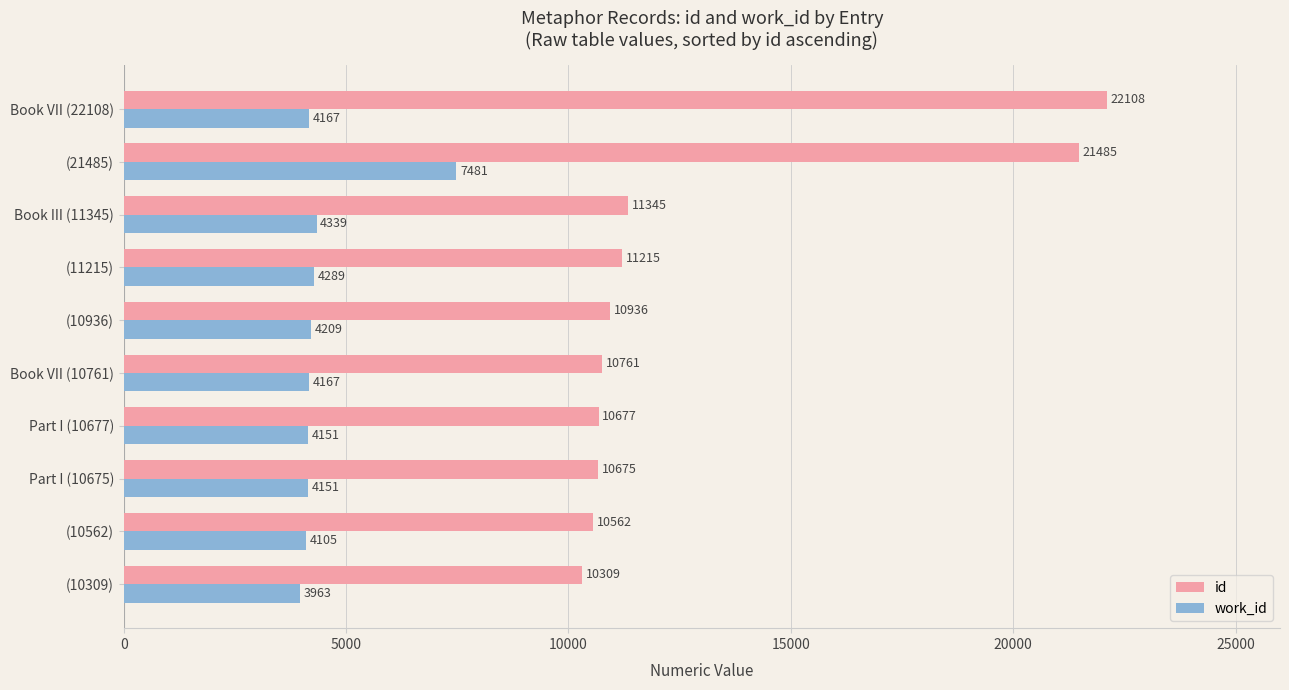

What is the approximate value of work_id at Book III (11345), to the nearest 100?

4300